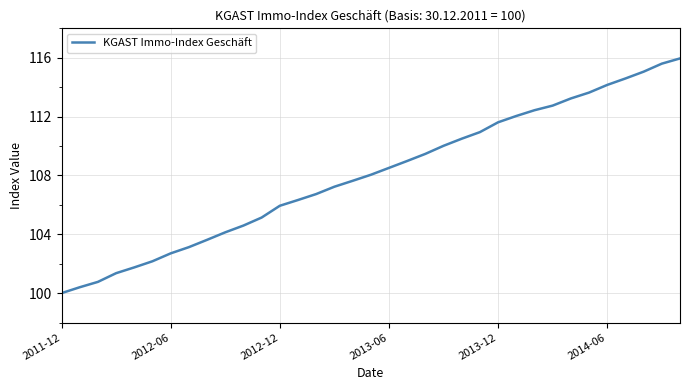

What is the minimum value shown in the chart?

100.0